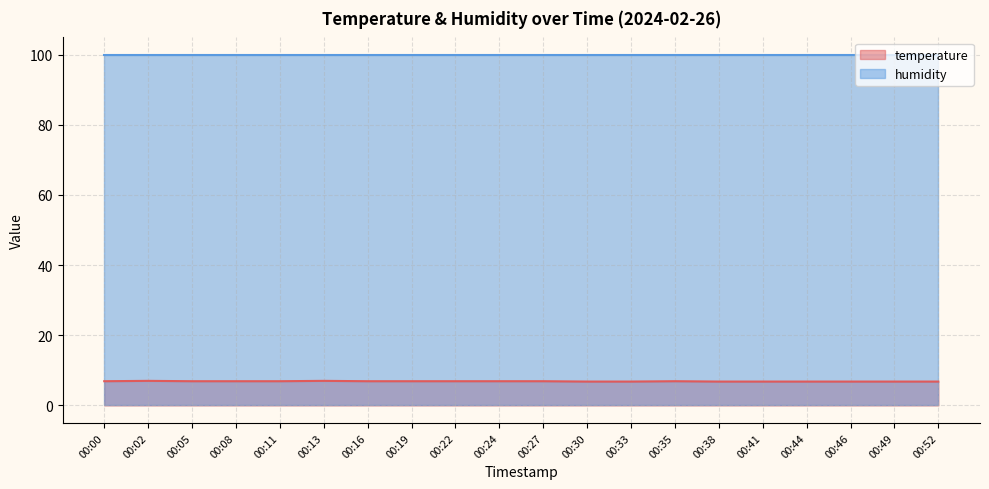

What is the greatest value displayed?

99.9